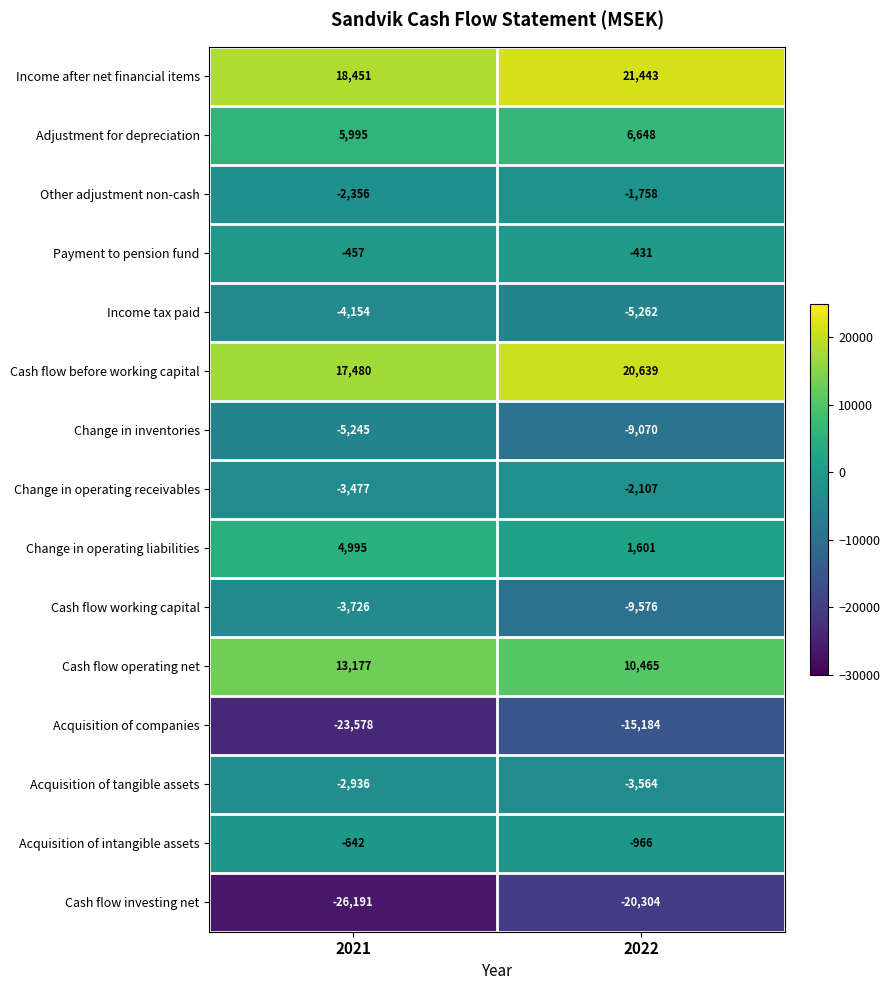

How many categories are shown in the chart?

2